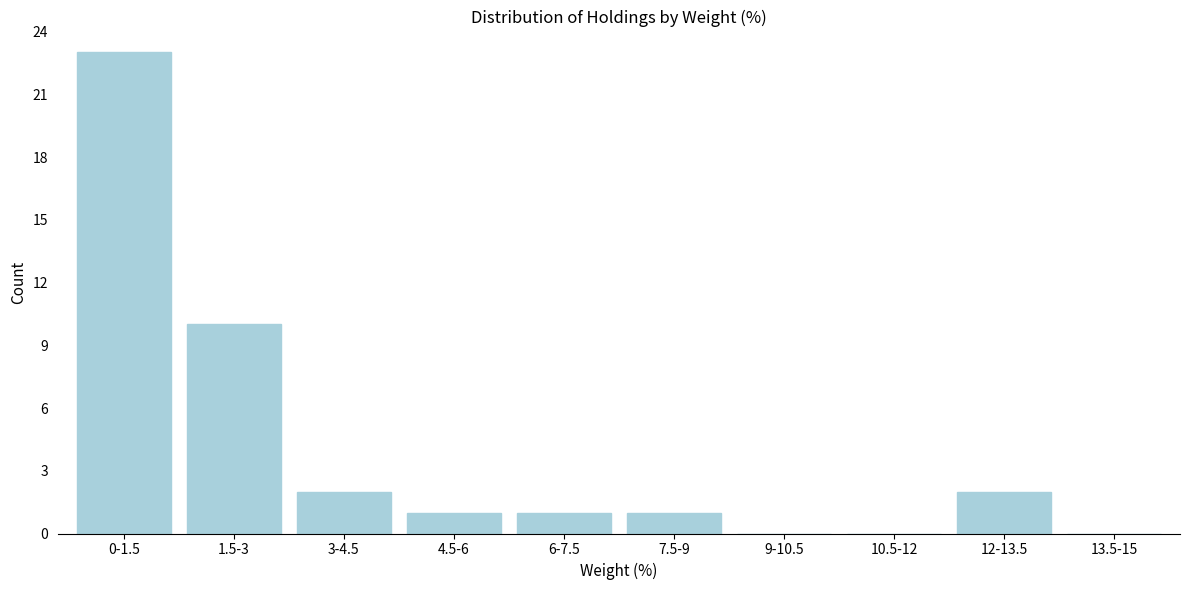

Reading right to left, extract all data points from this chart.

13.5-15=0	12-13.5=2	10.5-12=0	9-10.5=0	7.5-9=1	6-7.5=1	4.5-6=1	3-4.5=2	1.5-3=10	0-1.5=23